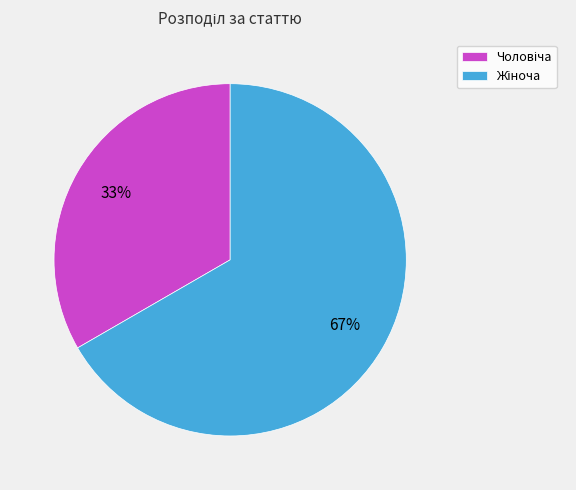

Does any single category account for the majority?

Yes